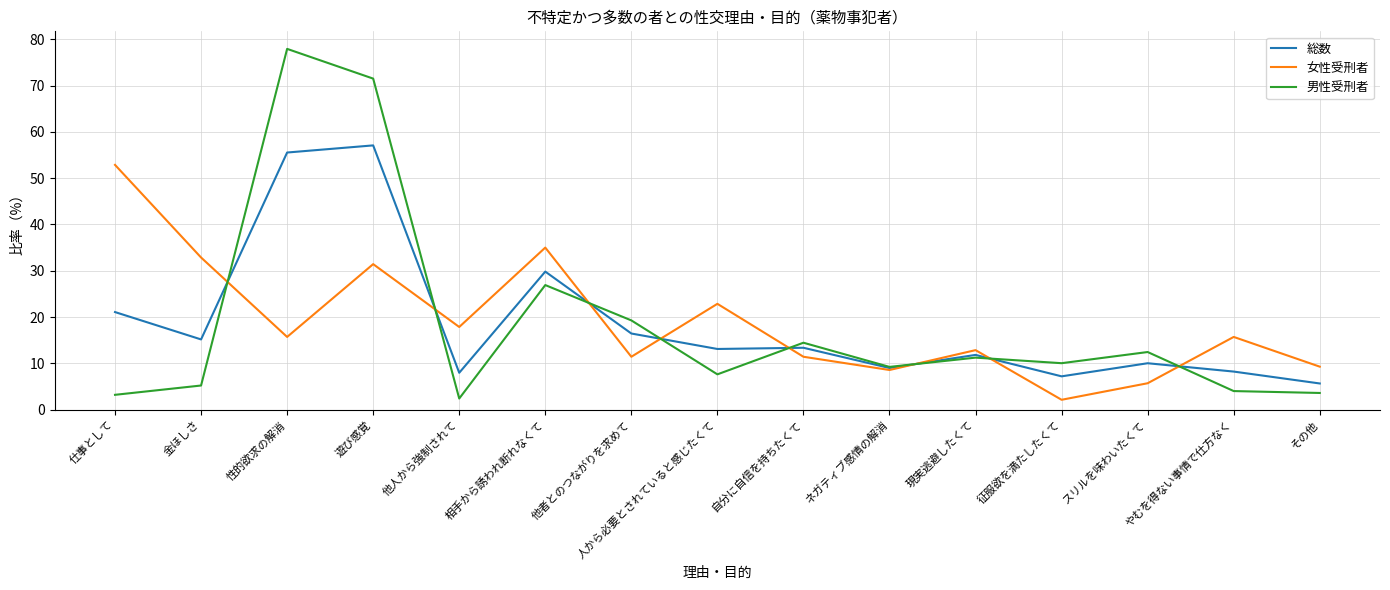

True or false: 総数 has a value of 76.3 at 遊び感覚.

False